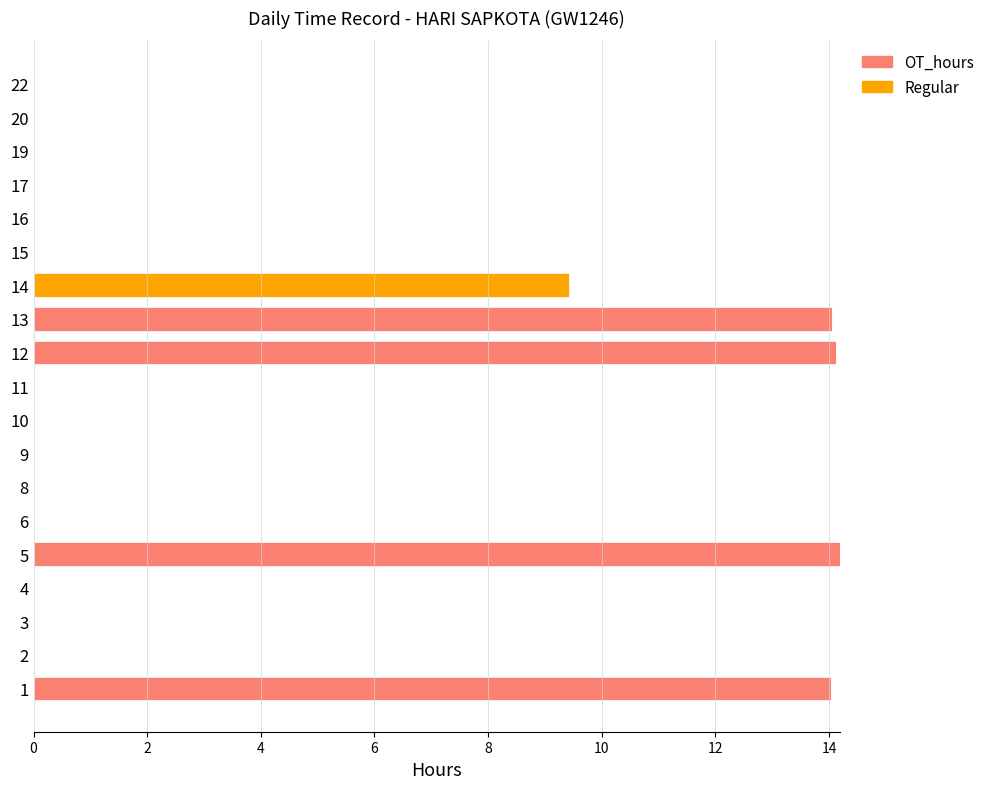

The value of OT_hours at 10 is 7.2. True or false?

False